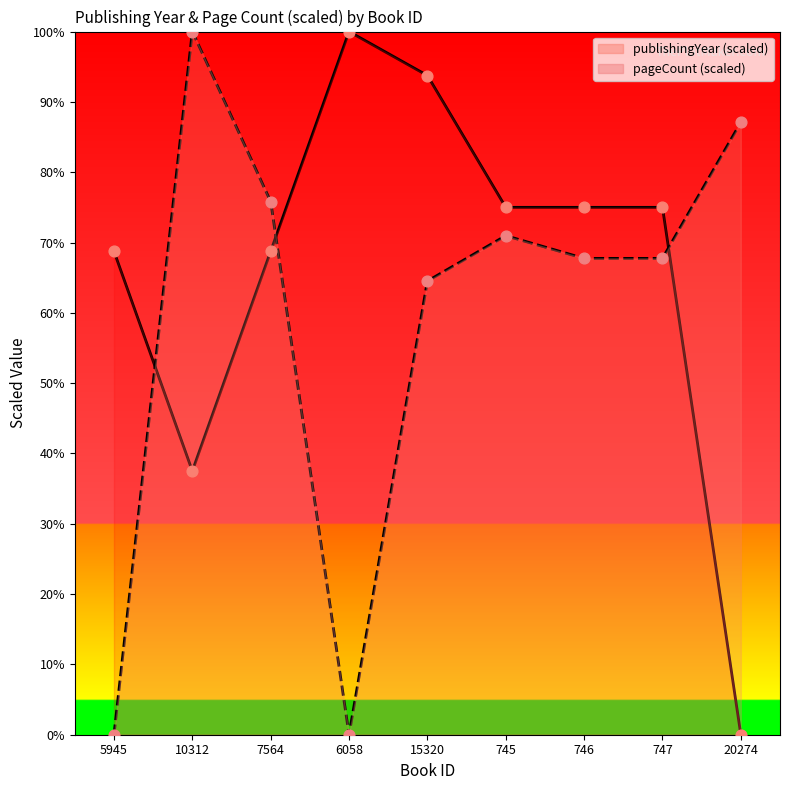

At which category is the sum across all series the highest?

15320